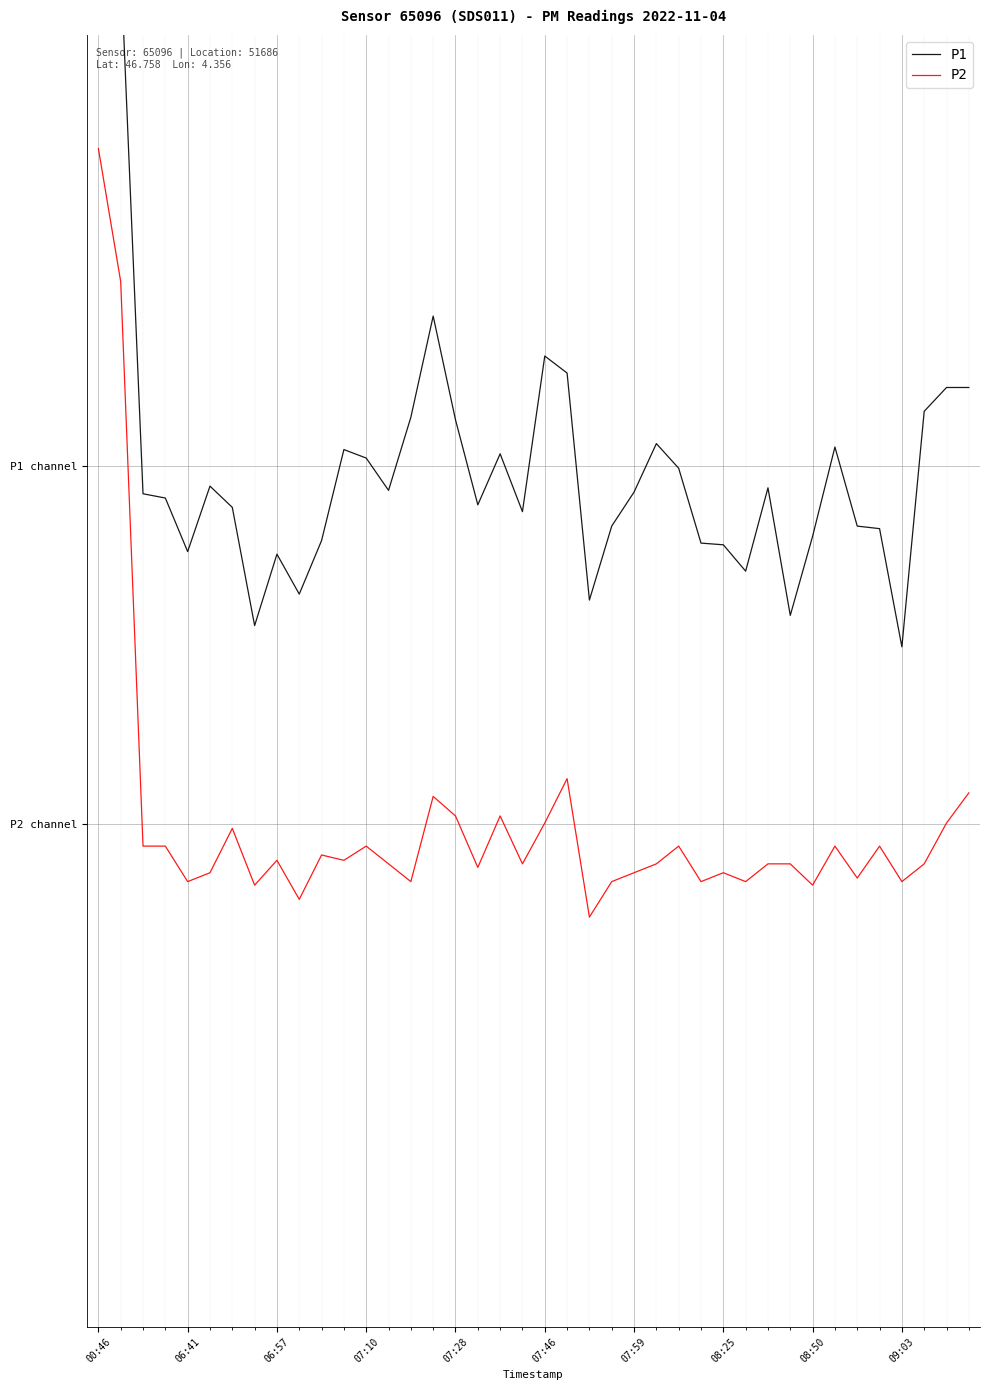

True or false: P2 and P1 cross at least once.

False